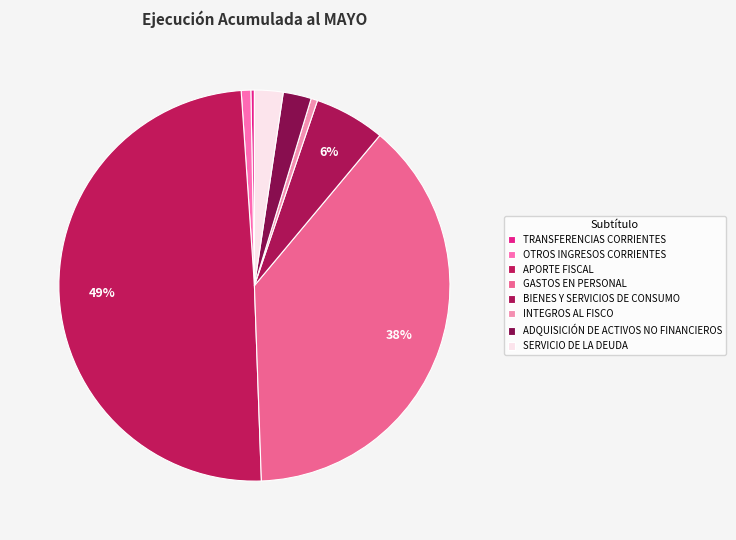

True or false: ADQUISICIÓN DE ACTIVOS NO FINANCIEROS accounts for 2% of the total.

True